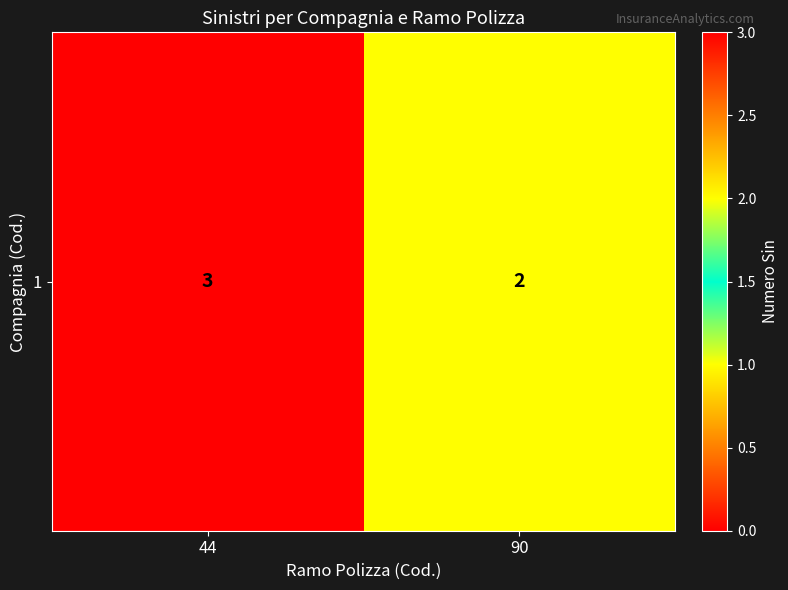

List the labels in order of value, smallest first.

90, 44